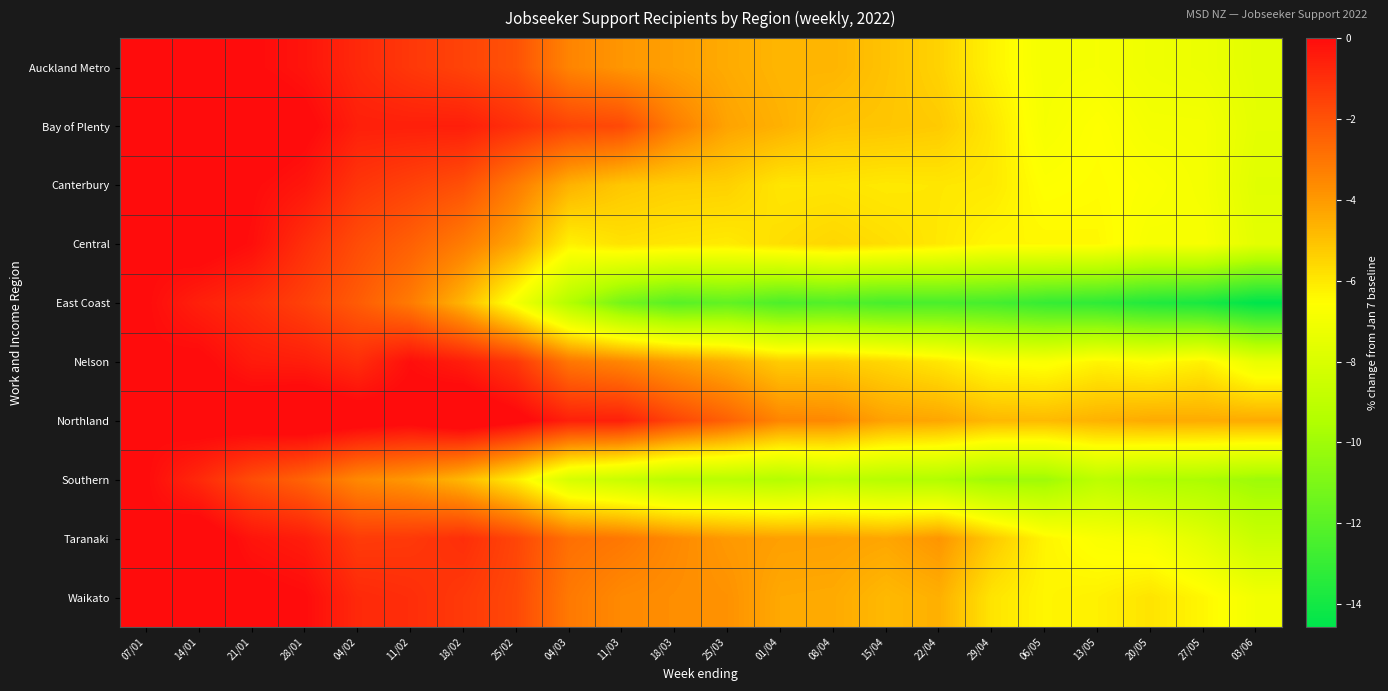

List the series in order of their peak value, lowest first.

East Coast, Southern, Nelson, Waikato, Auckland Metro, Canterbury, Central, Taranaki, Bay of Plenty, Northland